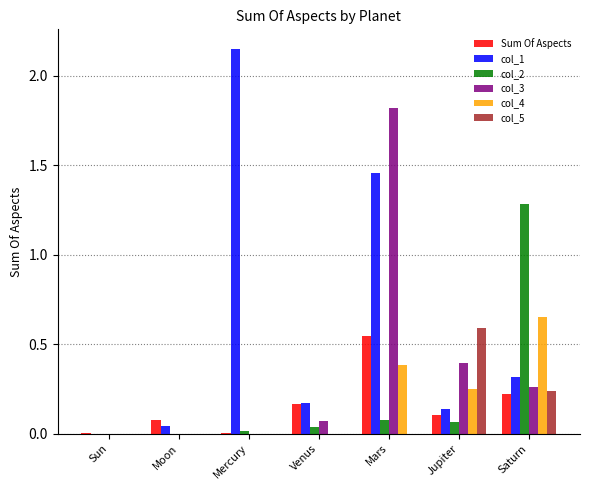

Is it true that col_2 equals 0.0 at Moon?

True